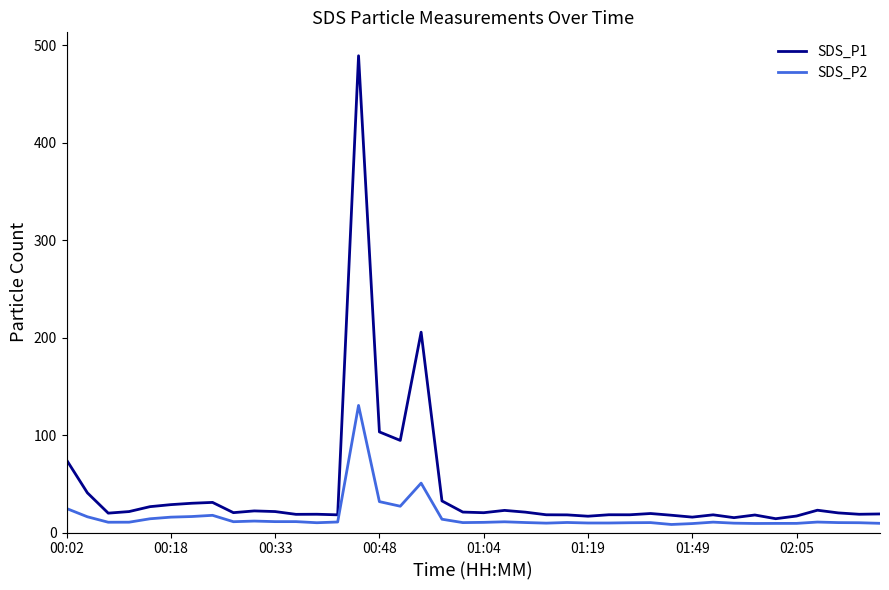

Which series has the largest range (max minus min)?

SDS_P1